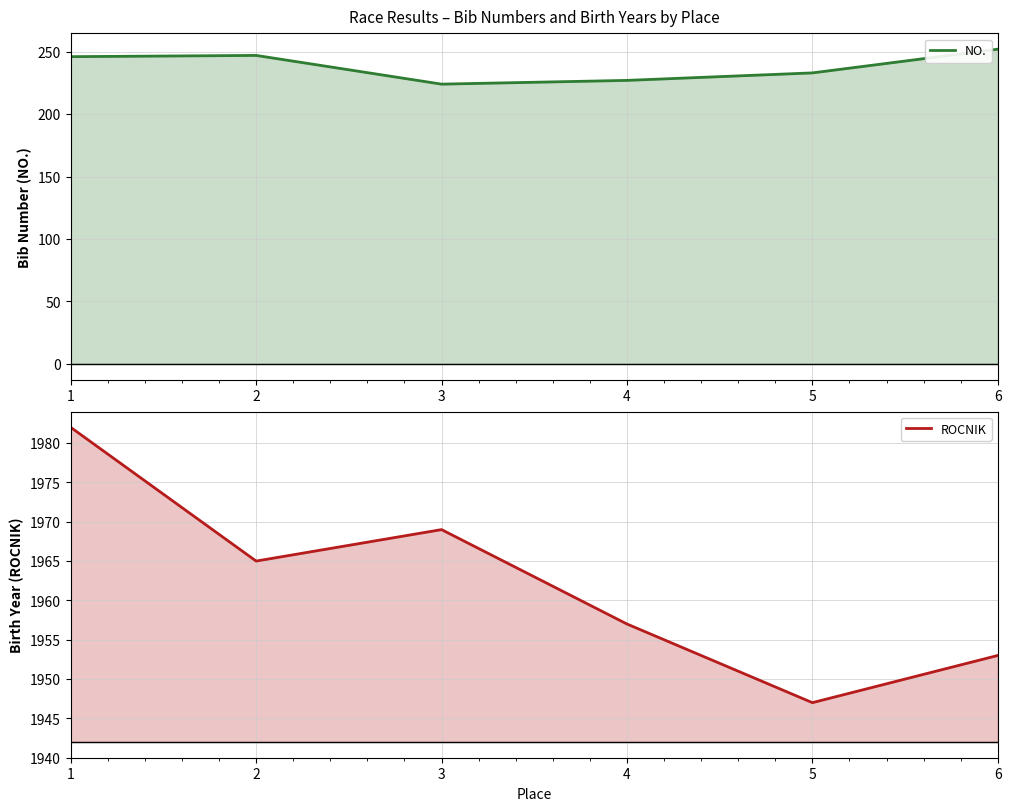

Does the chart display data point markers on the line(s)?

No